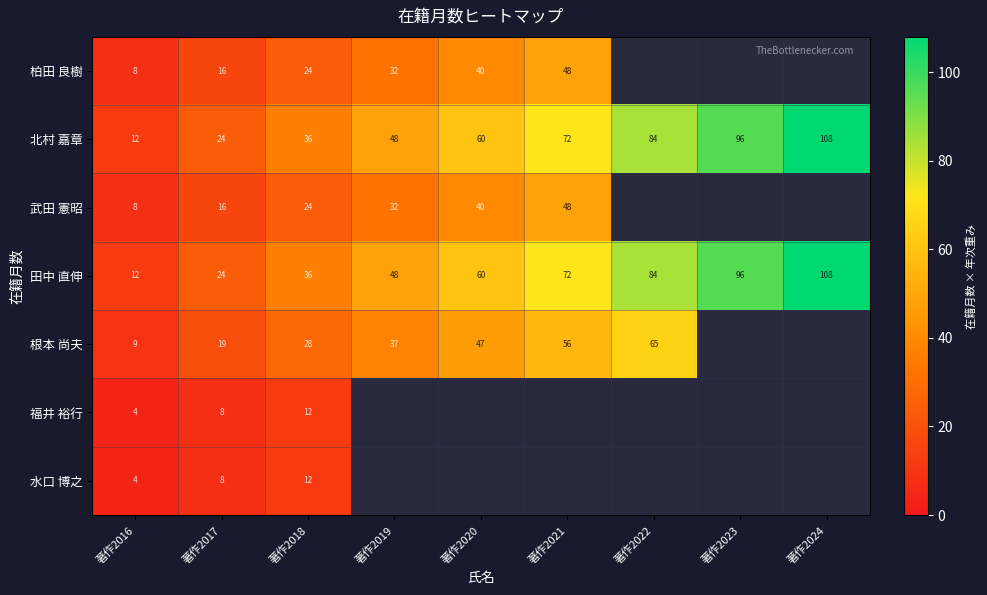

How many data points in 北村 嘉章 are less than 60?

4